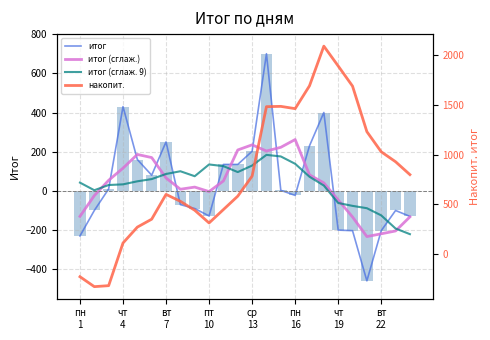

What are all the series names shown in the legend?

итог, итог (сглаж.), итог (сглаж. 9), накопит.